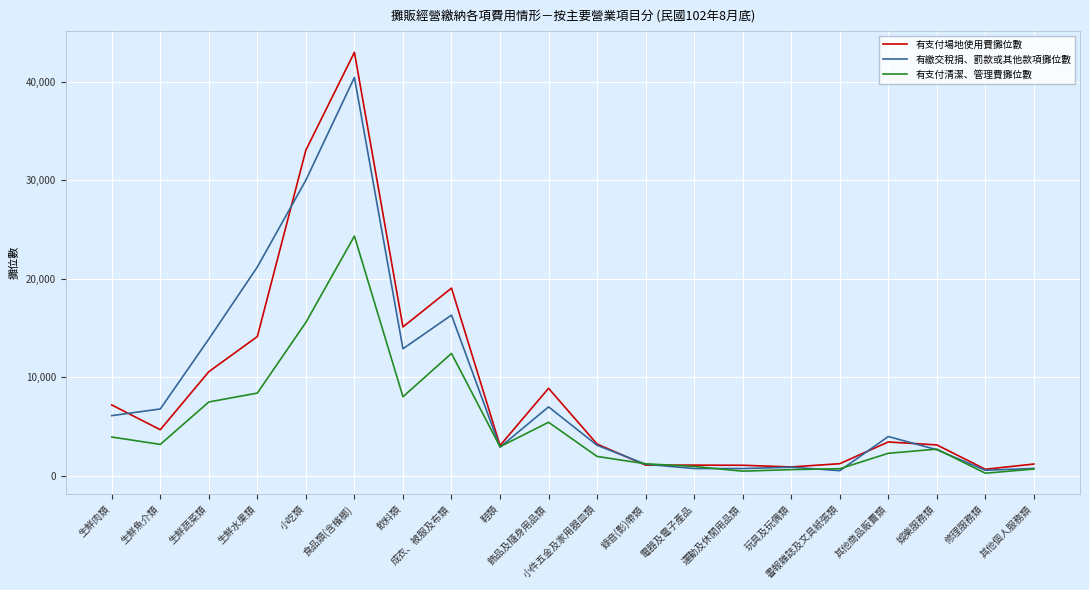

Is the value of 有支付場地使用費攤位數 at 電器及電子產品 greater than the value of 有支付清潔、管理費攤位數 at 修理服務類?

Yes